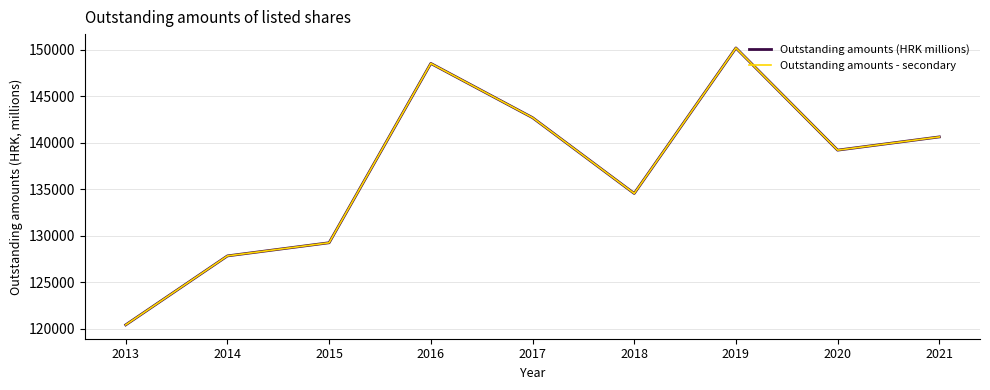

What is the value of the Outstanding amounts (HRK millions) point at the 5th from the left?

142692